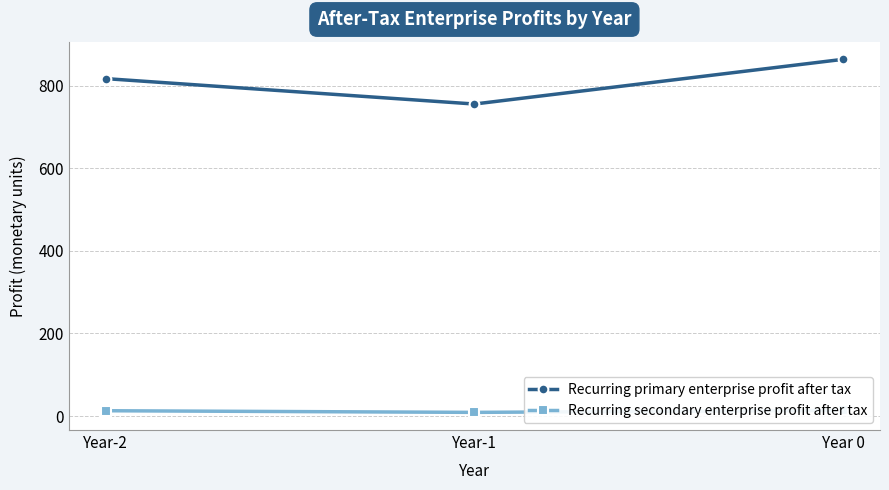

What position from the left is Year-2?

1